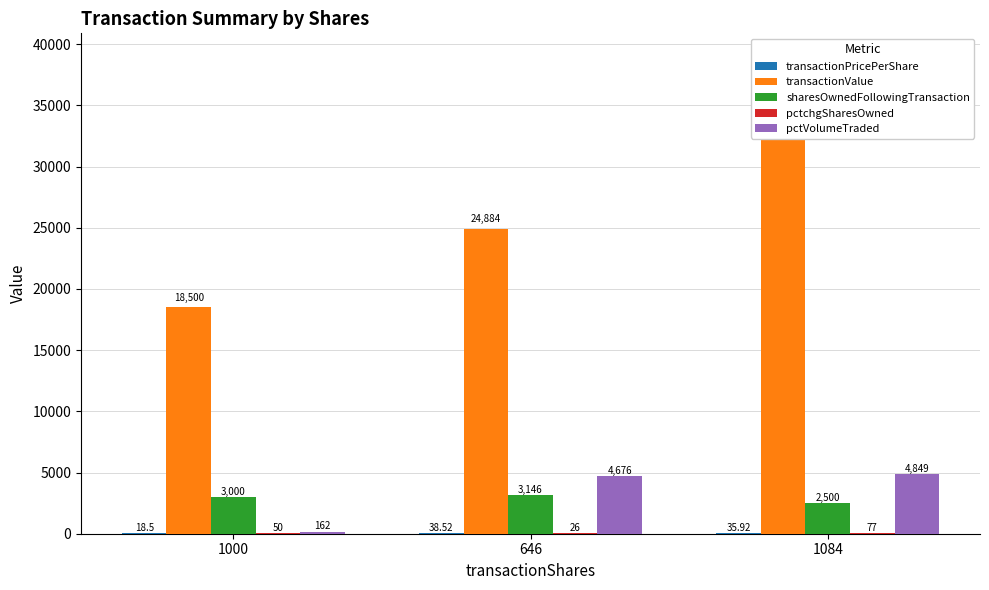

Reading left to right, extract all data points from this chart.

transactionPricePerShare: 18.5	38.5	35.9
transactionValue: 18500.0	24884.0	38937.0
sharesOwnedFollowingTransaction: 3000.0	3146.0	2500.0
pctchgSharesOwned: 50.0	26.0	77.0
pctVolumeTraded: 162.0	4676.0	4849.0